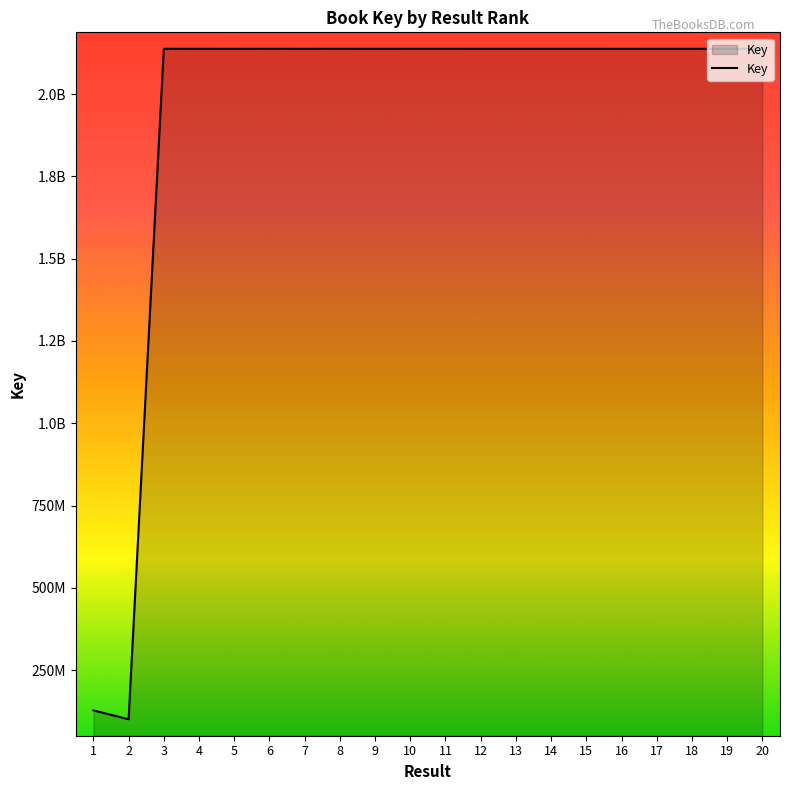

Rank the categories by value from lowest to highest.

2, 1, 5, 7, 16, 14, 9, 4, 3, 18, 17, 13, 12, 15, 20, 19, 6, 10, 11, 8